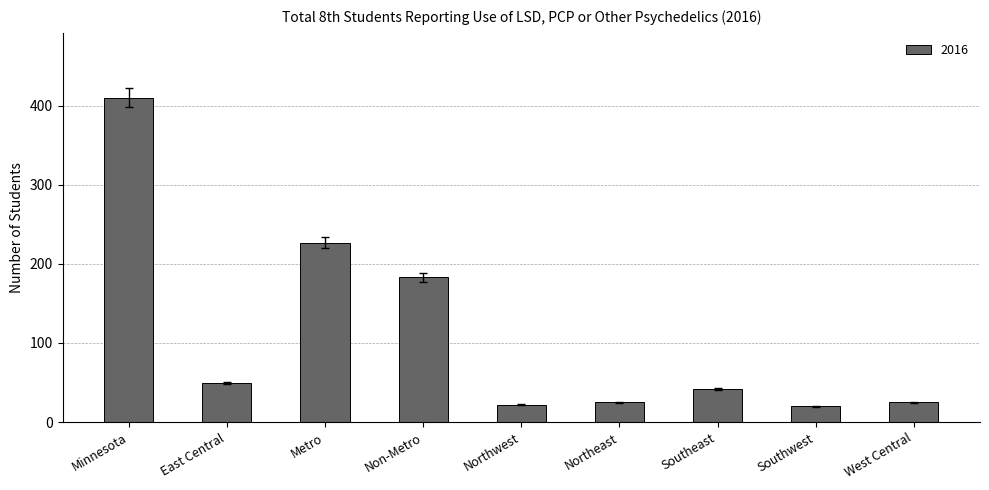

What is the change in value from East Central to Northeast?

-24